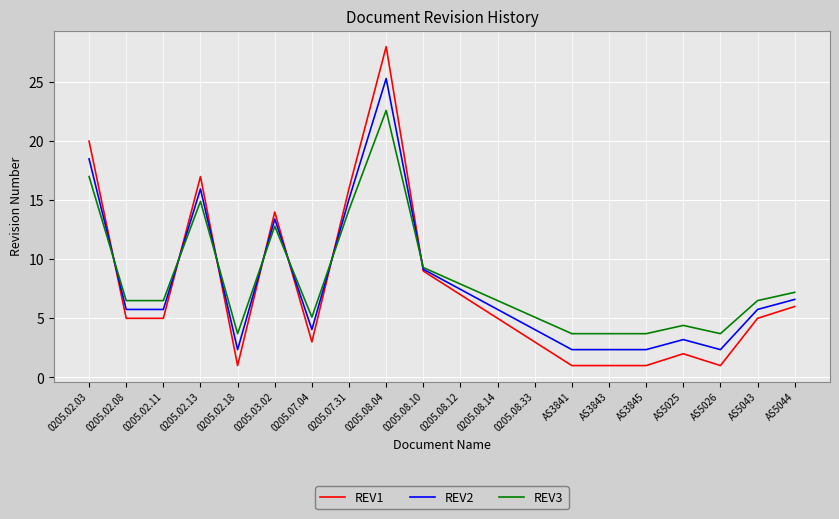

What is the highest value of the REV3 series?

22.6